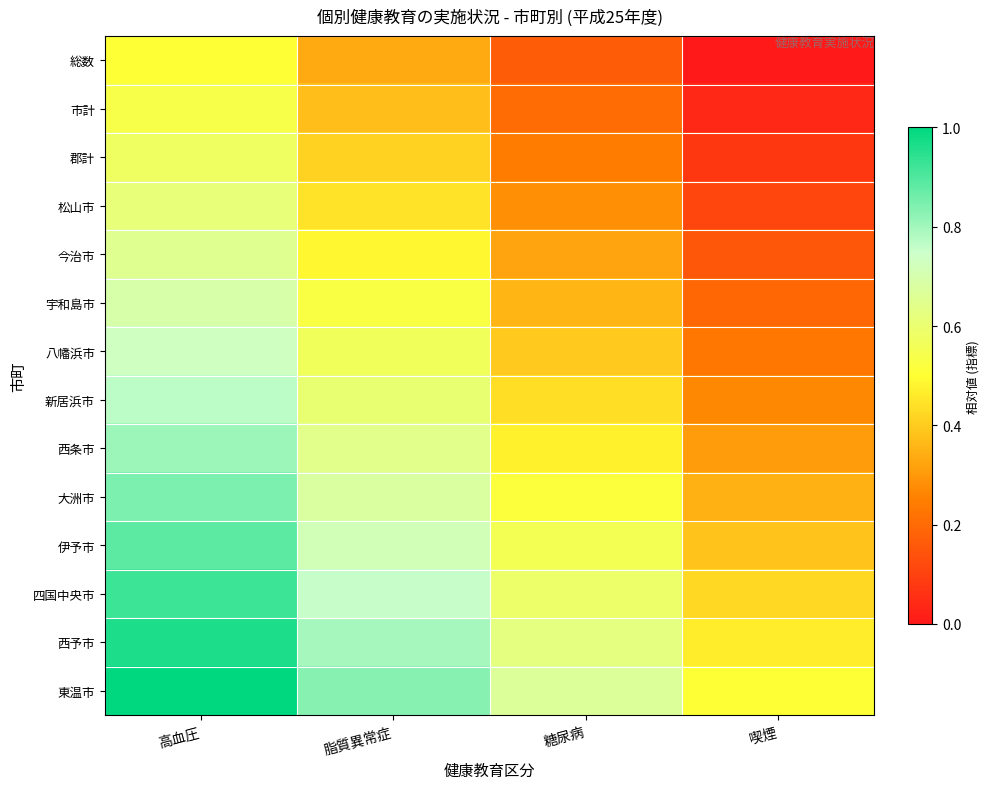

What is the difference between the highest and lowest values at 喫煙?

0.5